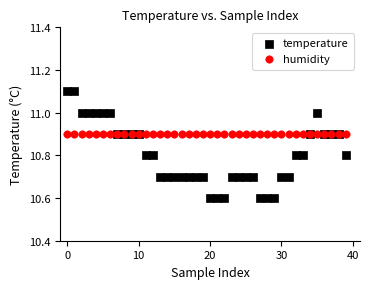

Which series reaches the minimum Y coordinate?

temperature